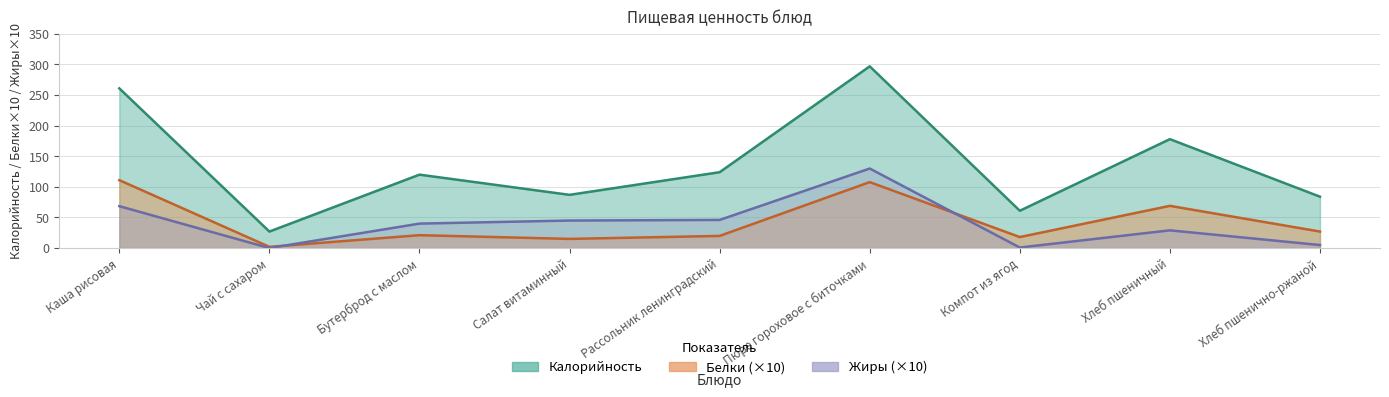

What position from the right is Компот из ягод?

3